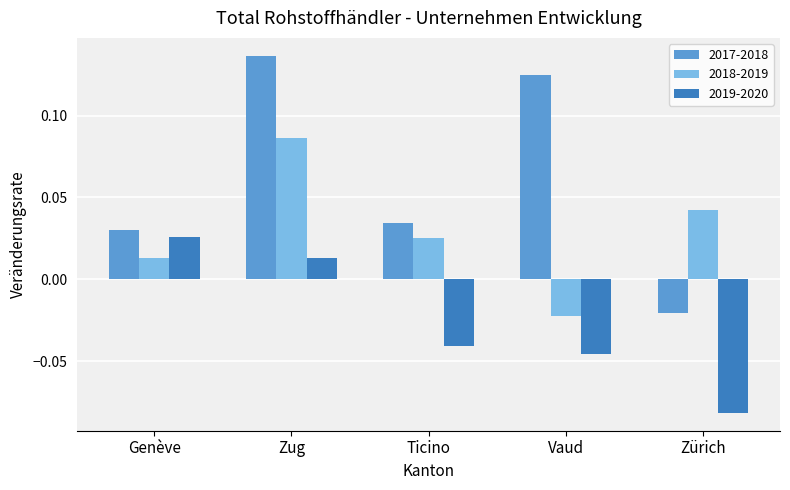

Which label corresponds to the smallest value in the chart?

Zürich